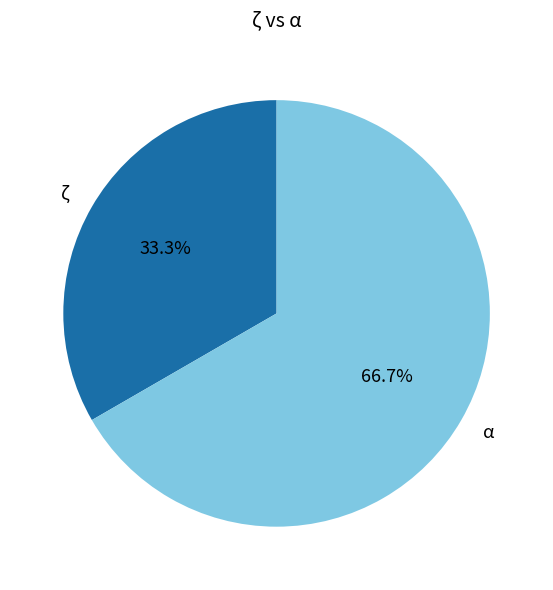

Which has a higher value, ζ or α?

α